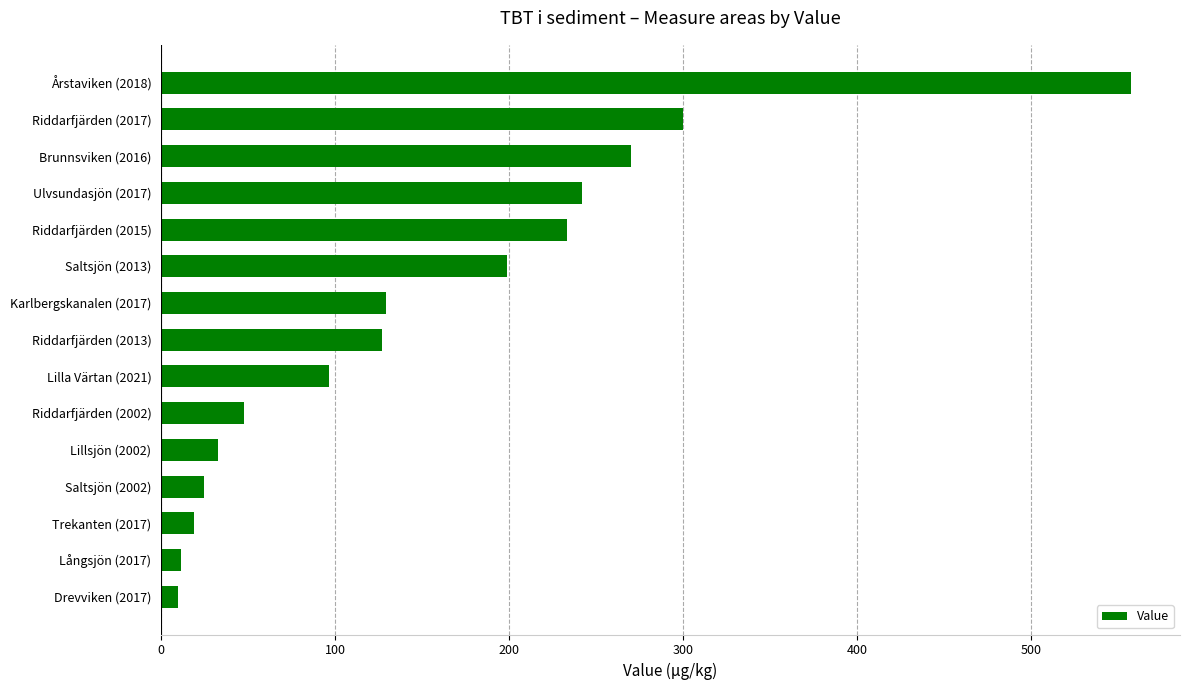

What is the value of the 11th bar from the top?

33.0